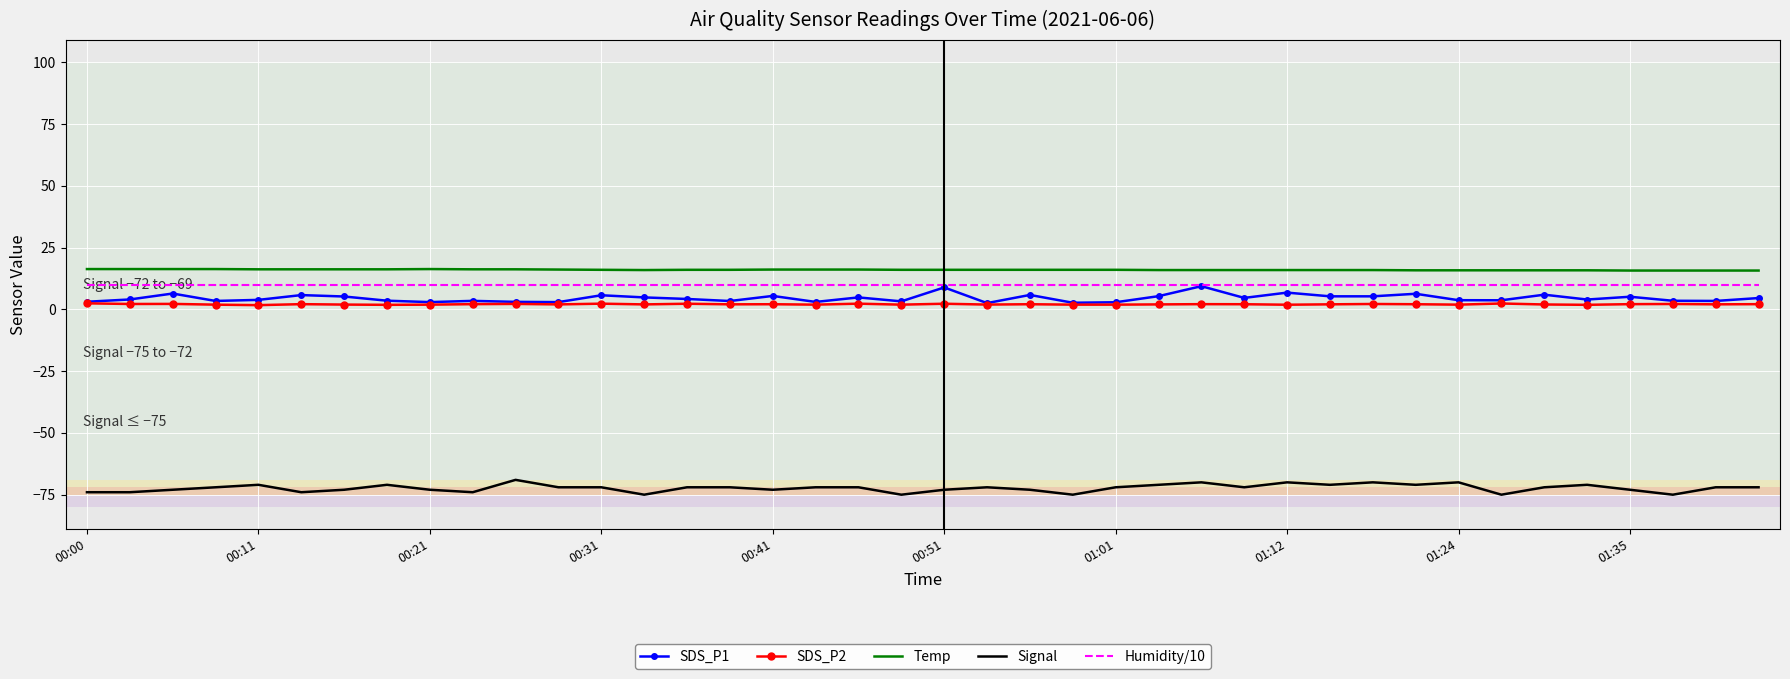

What is the maximum value shown in the chart?

16.3